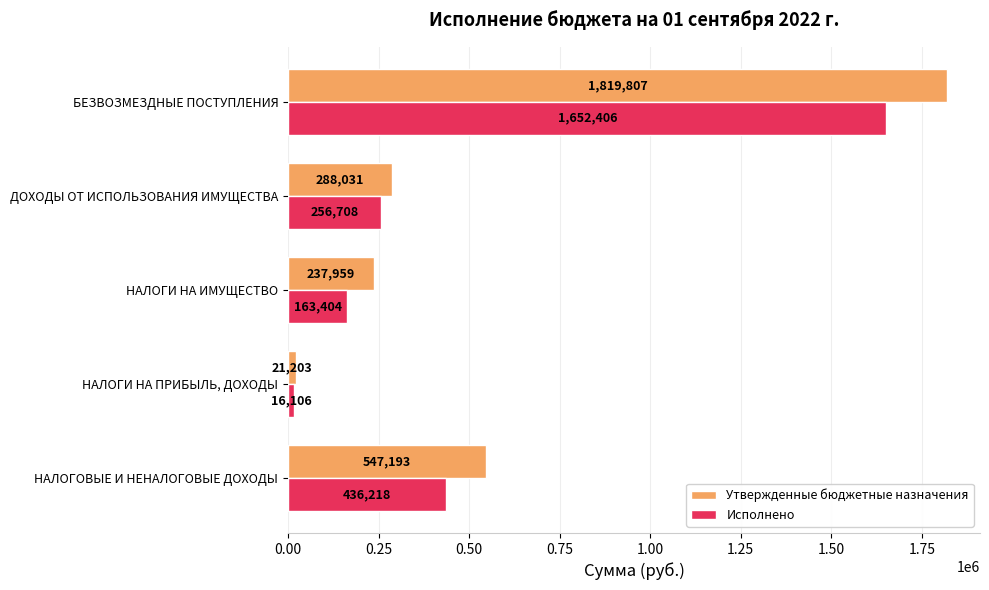

Which series has the largest total across all categories?

Утвержденные бюджетные назначения